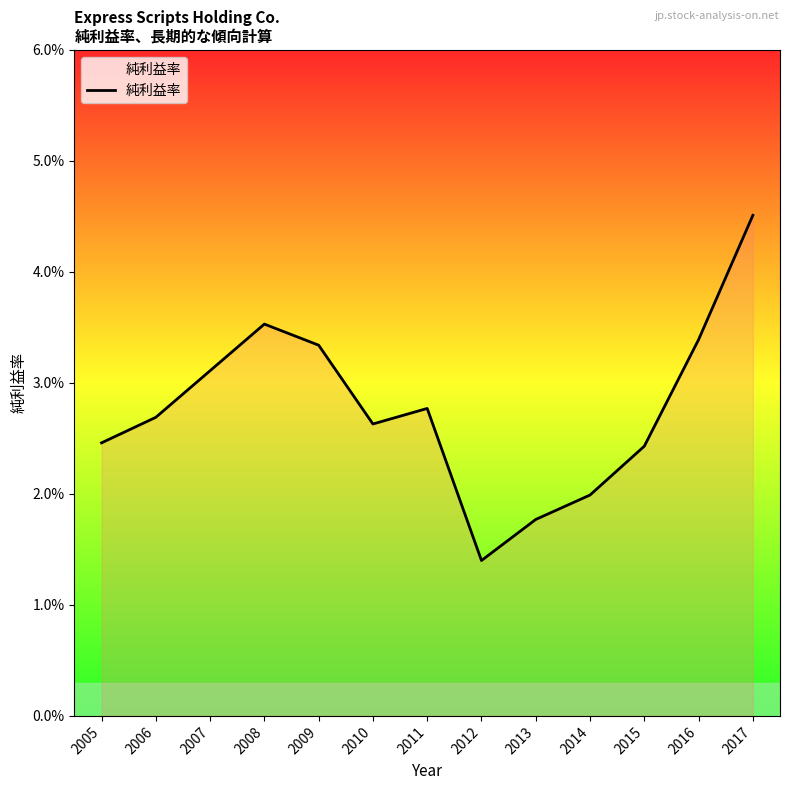

What is the sum of all values?

0.4